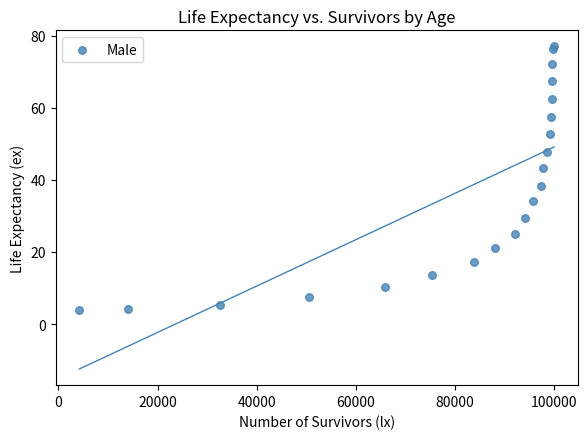

What Y value in the scatter plot is closest to 40?

38.4